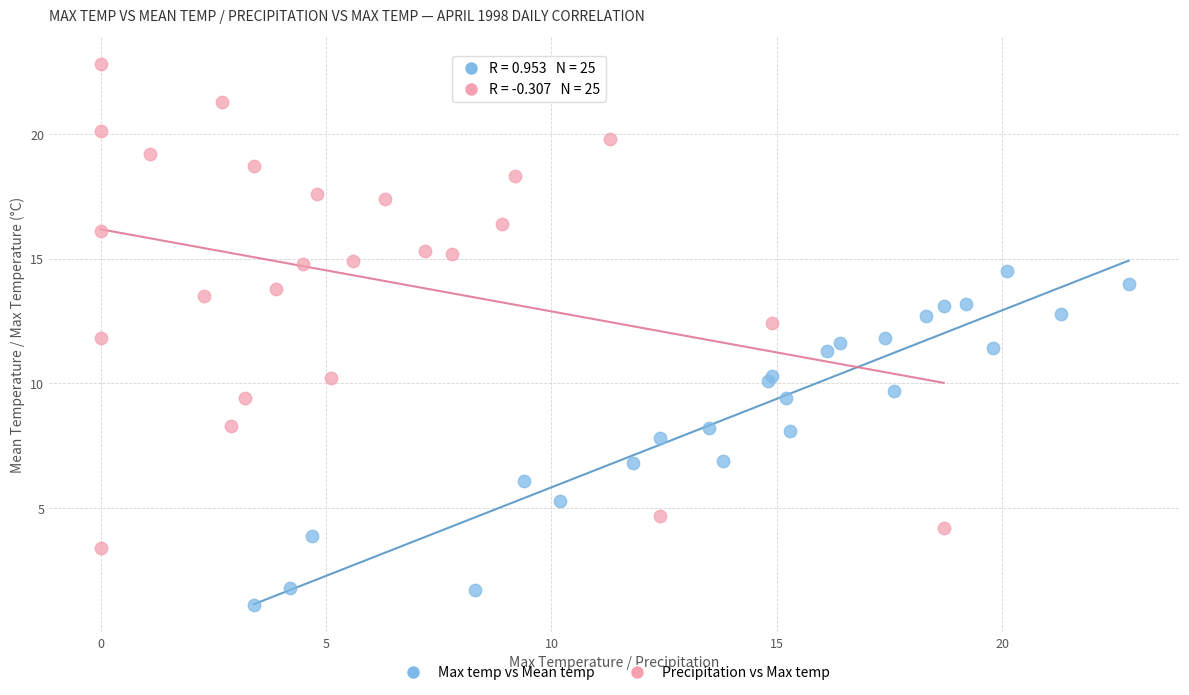

What are all the series names shown in the legend?

Max temp vs Mean temp, Precipitation vs Max temp